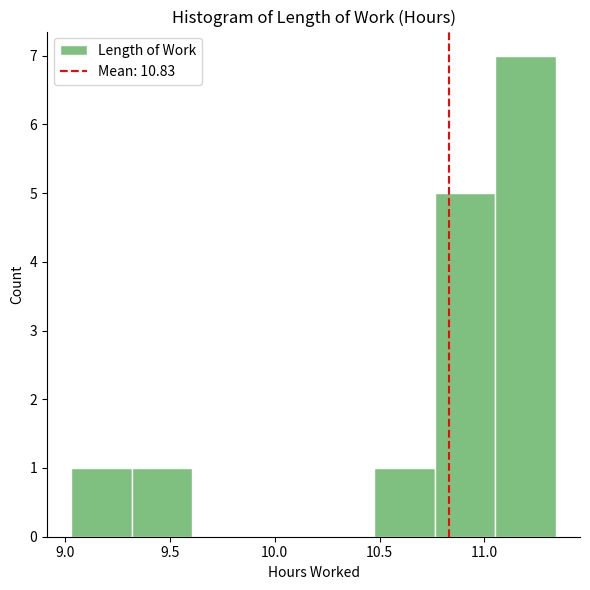

Over which range of the x-axis is the bar tallest?

11.05 to 11.35